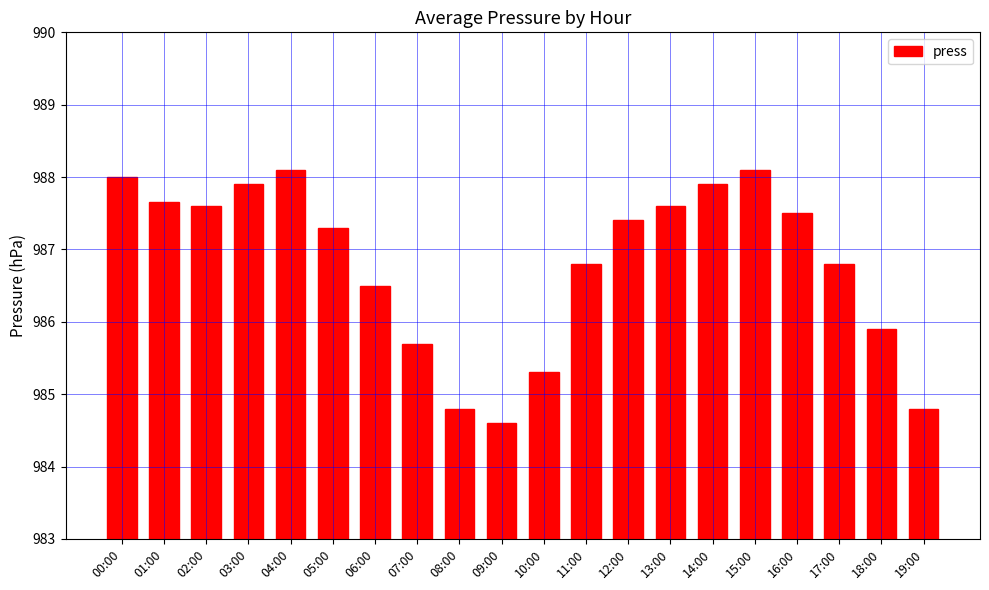

How many categories are shown in the chart?

20